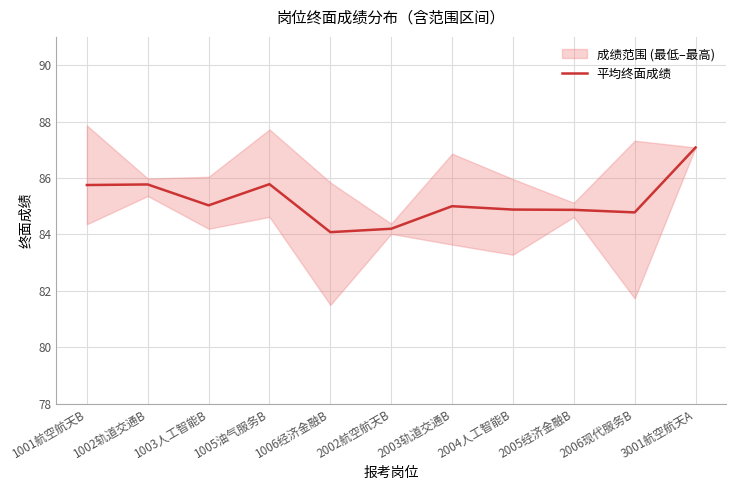

What is the value of the 7th point from the left?

85.0